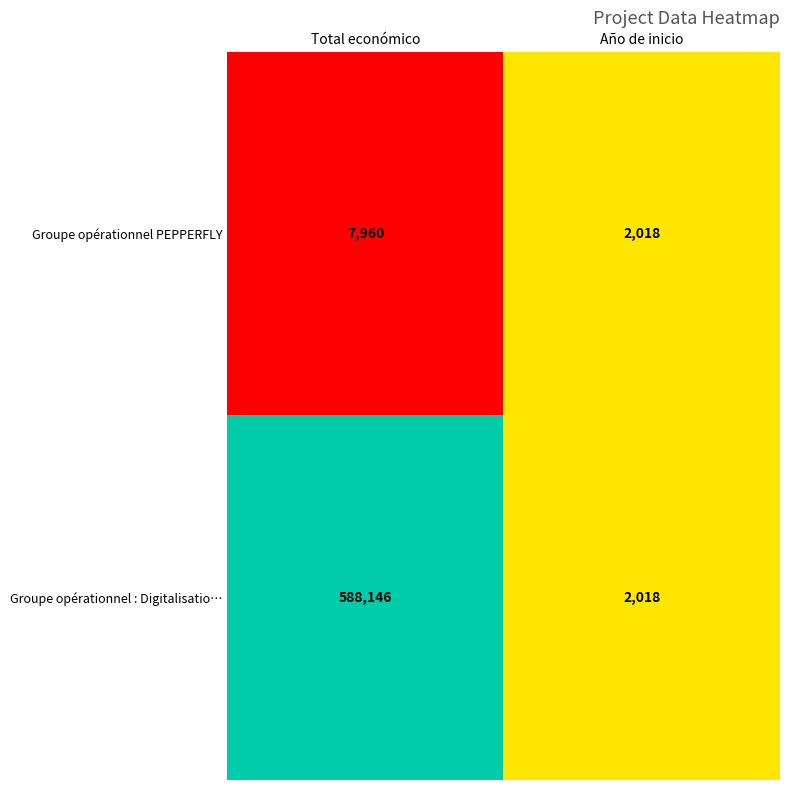

What is the total value across all series at Total económico?

596106